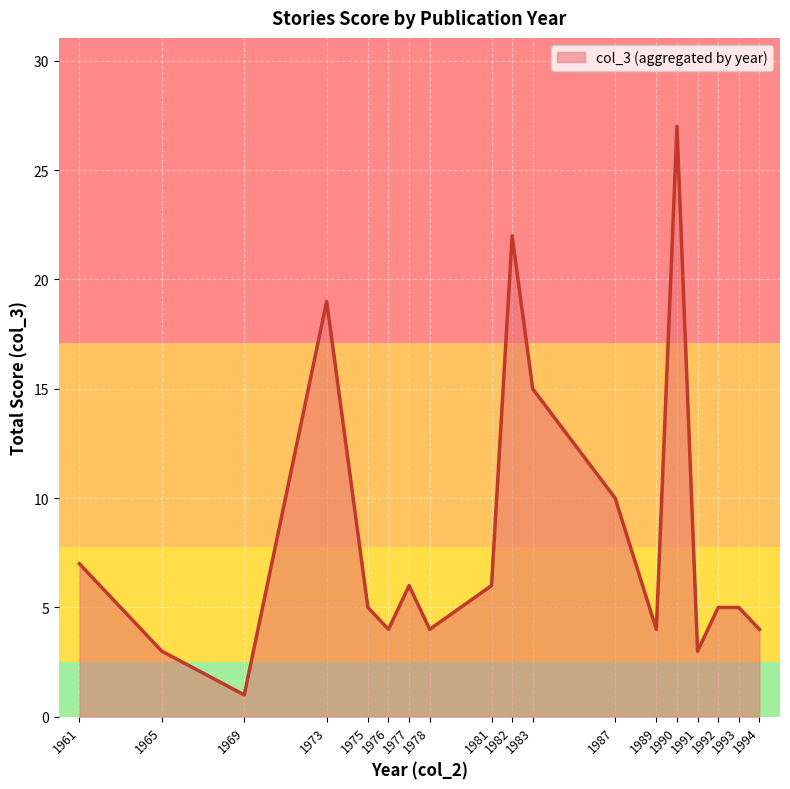

Approximately how many times larger is the value at 1977 compared to 1991?

2.0